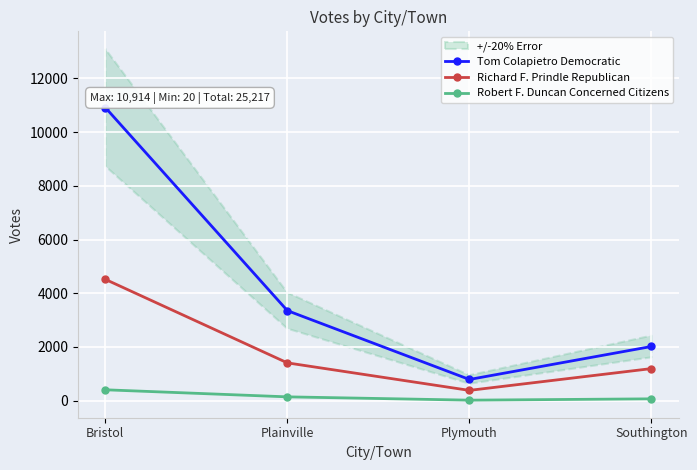

At which category is the sum across all series the highest?

Bristol